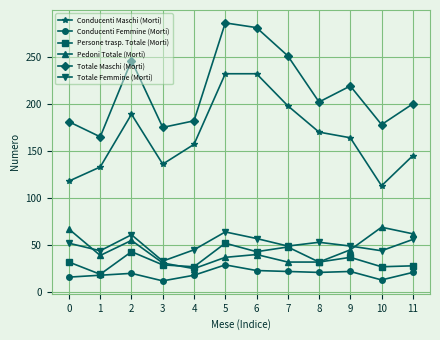

At which category does Persone trasp. Totale (Morti) reach its first local valley?

1